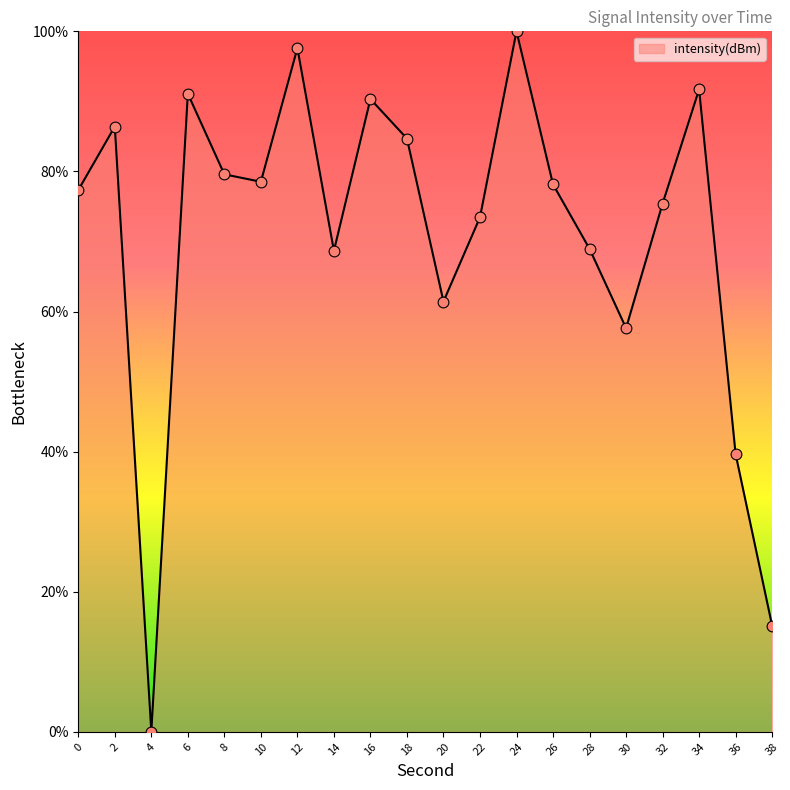

What is the ratio of the value at 32 to the value at 20?

1.2